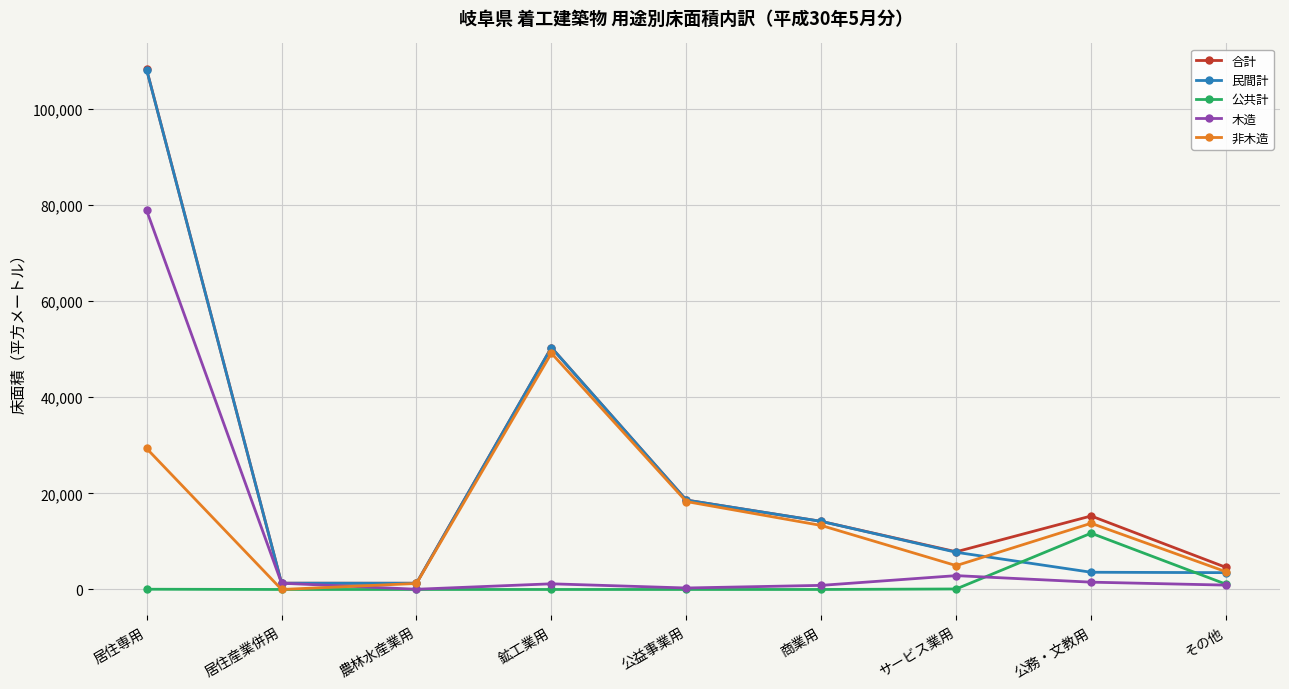

How many lines are shown in the chart?

5